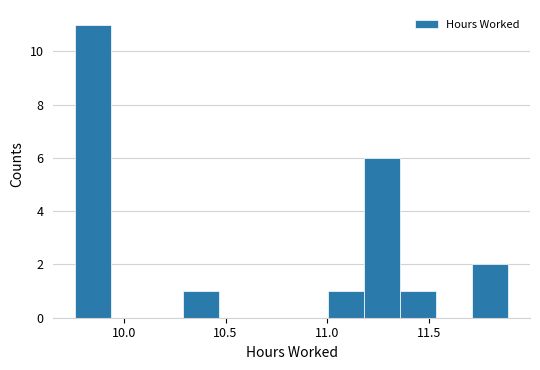

Around what value on the x-axis is the tallest bar? Give the approximate position of its centre, as read against the axis.

9.85